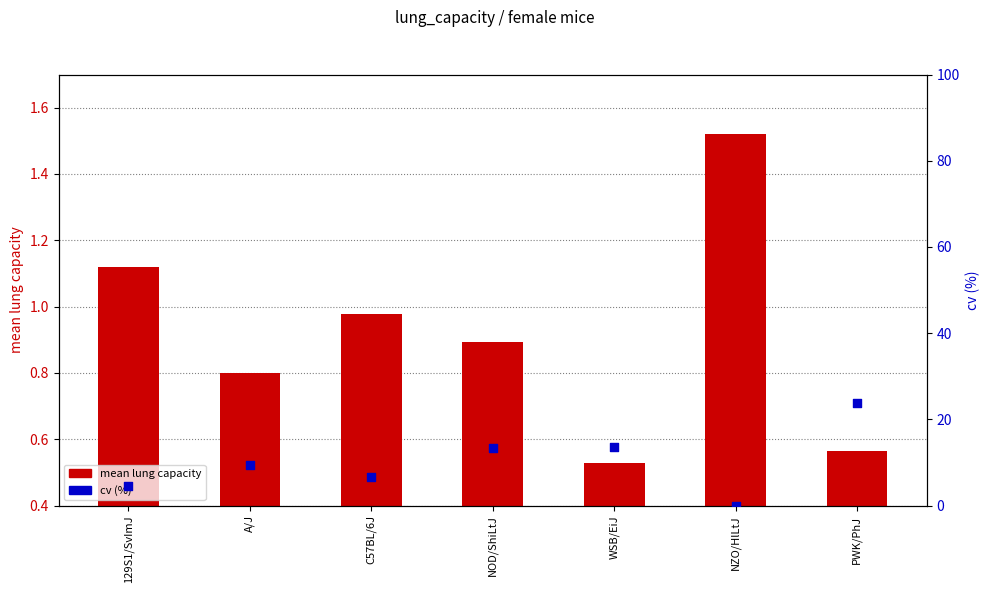

What is the total value across all series at PWK/PhJ?

24.5